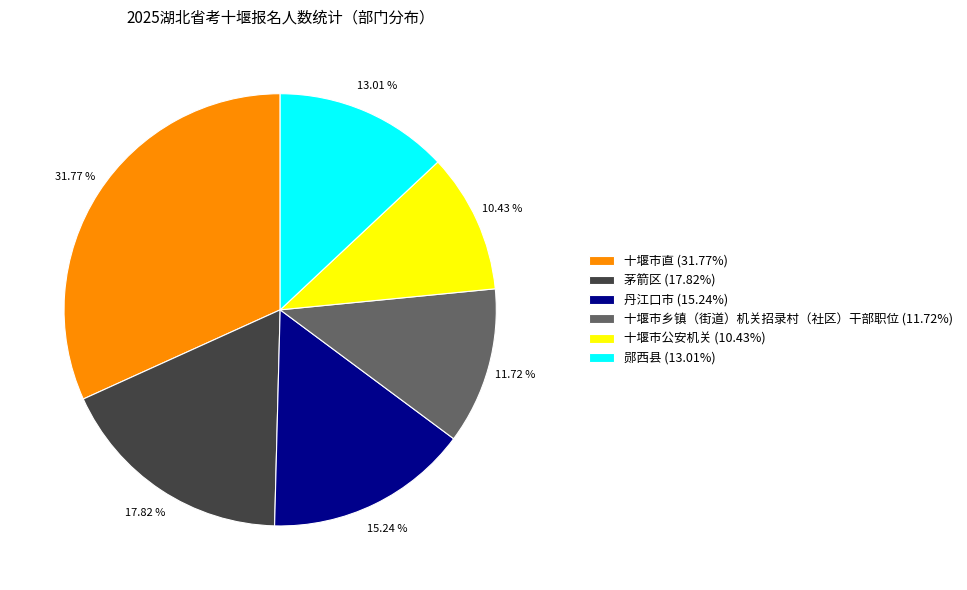

Count the number of slices in the pie.

6